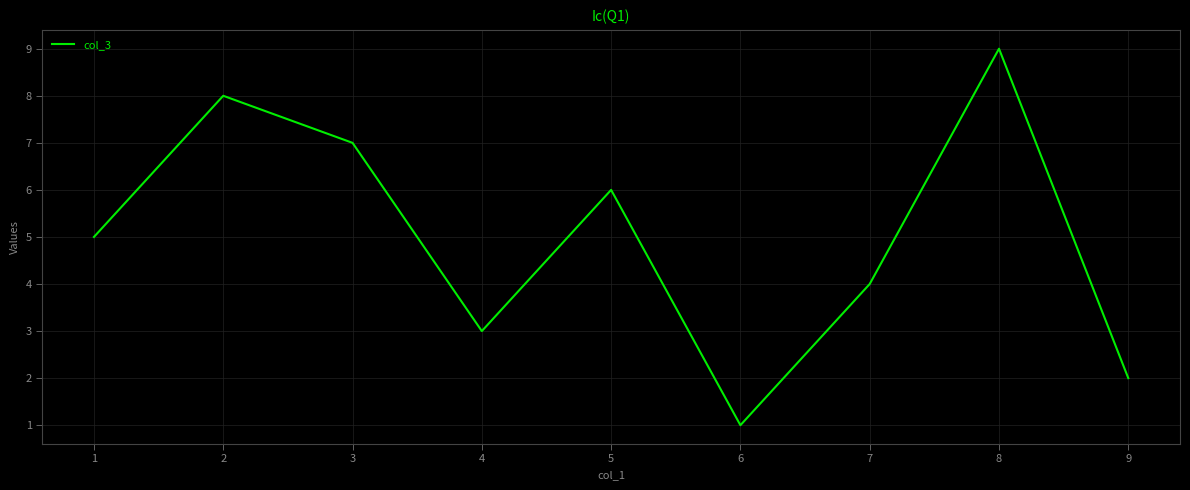

True or false: there are more than 0 points higher than both neighbors.

True